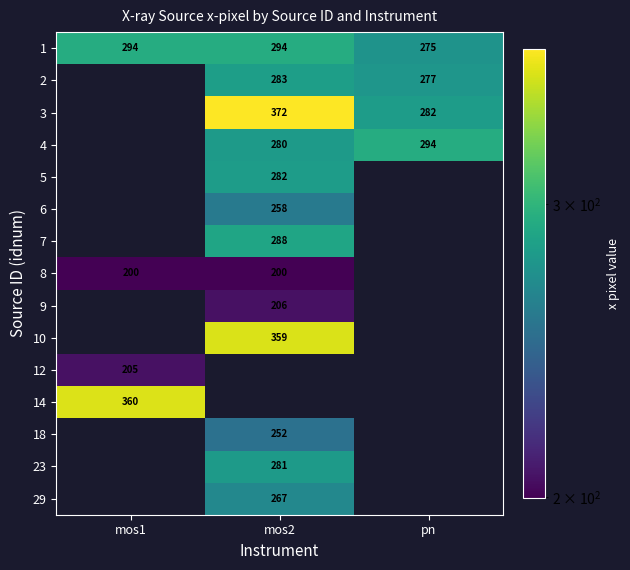

Is the value of 23 at mos2 greater than the value of 3 at mos2?

No